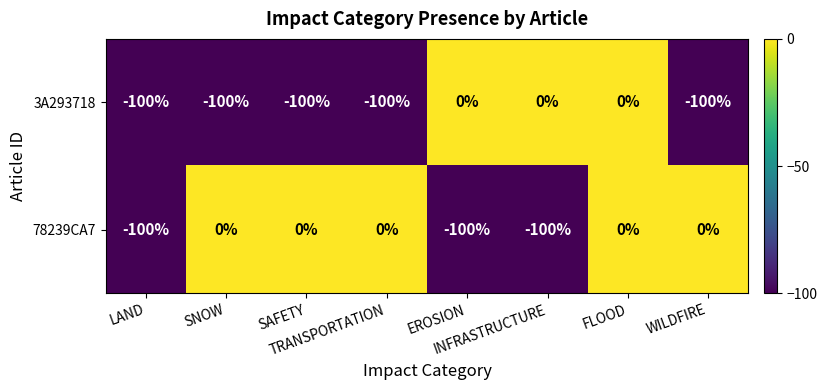

Rank the series by their average value, from highest to lowest.

78239CA7, 3A293718